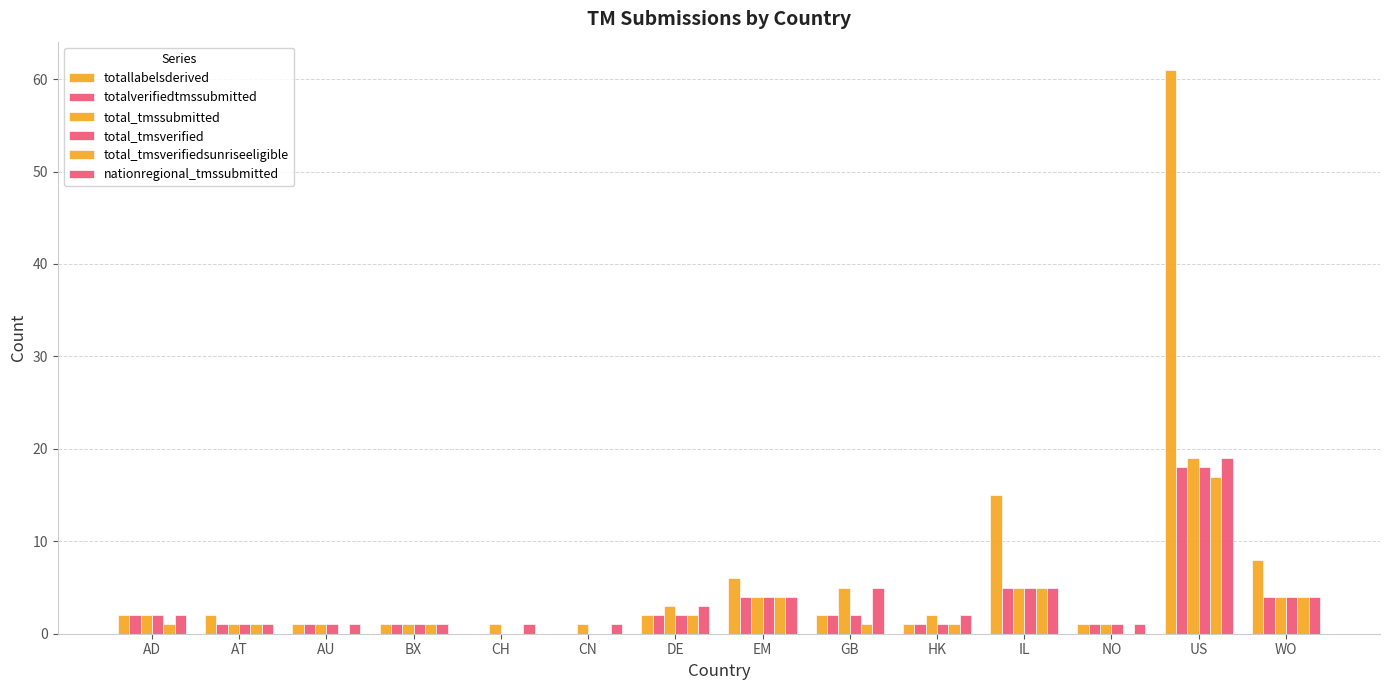

Are the bars grouped side by side (vs. stacked)?

Yes